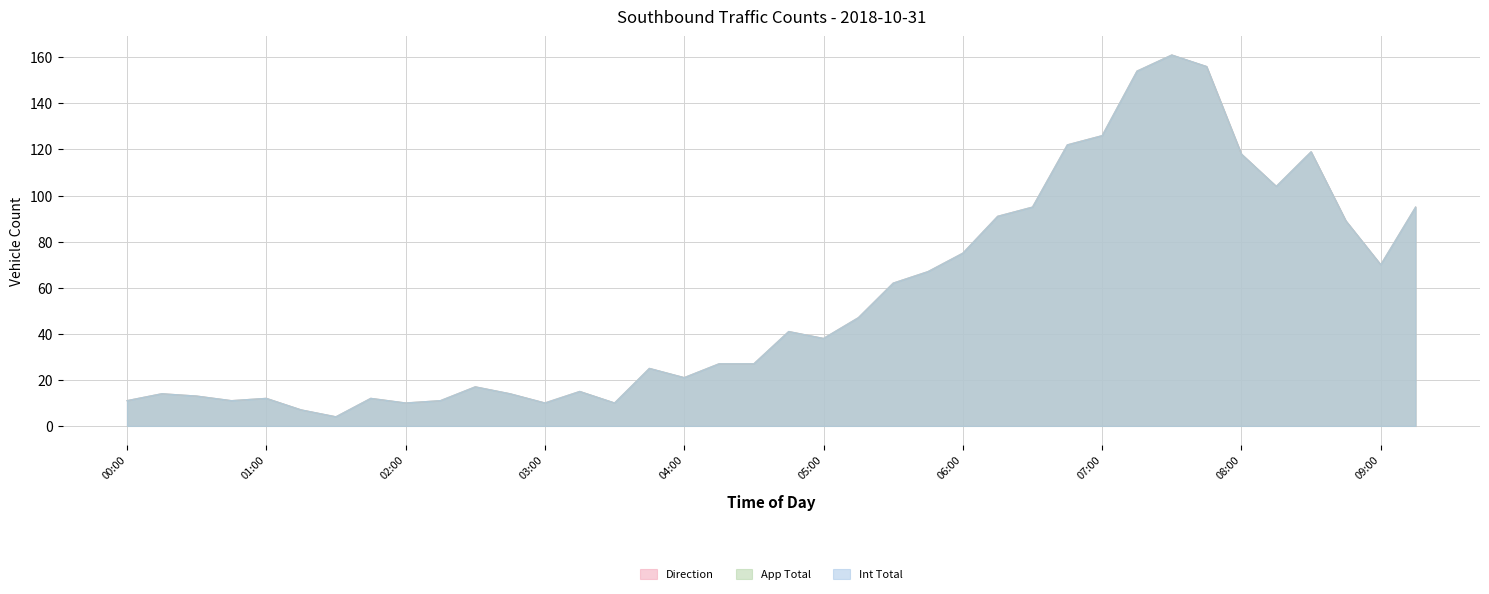

How many interior local valleys does the Int Total series have?

9